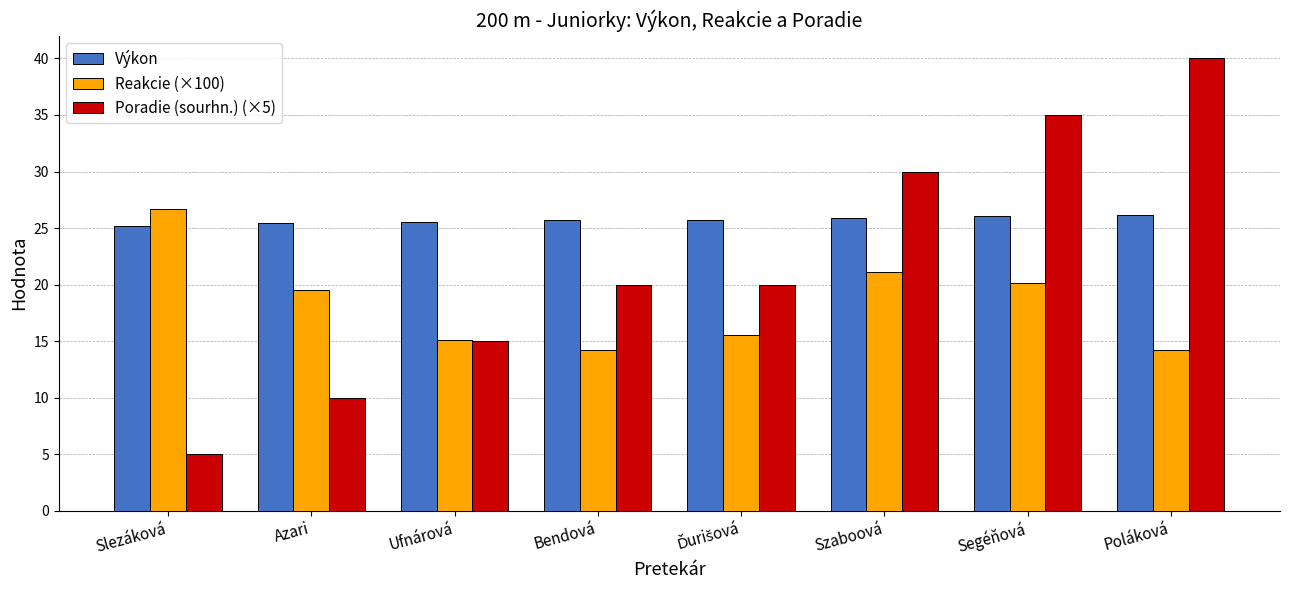

Is the value of Reakcie (×100) at Szaboová greater than the value of Poradie (sourhn.) (×5) at Poláková?

No